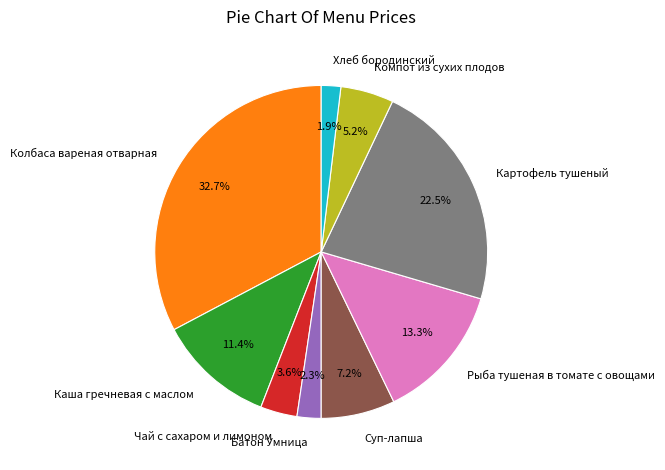

Which category has the biggest portion of the pie?

Колбаса вареная отварная